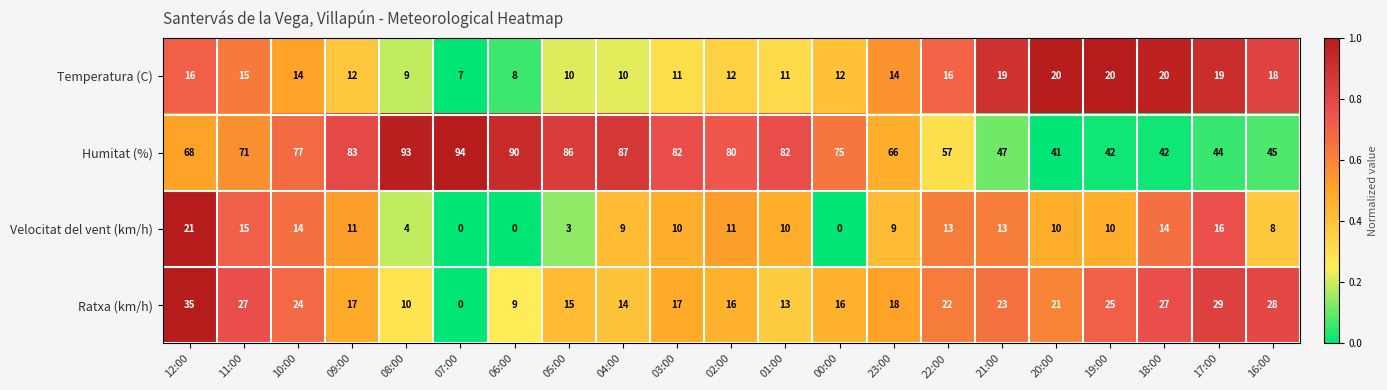

Count the number of data series in this chart.

4